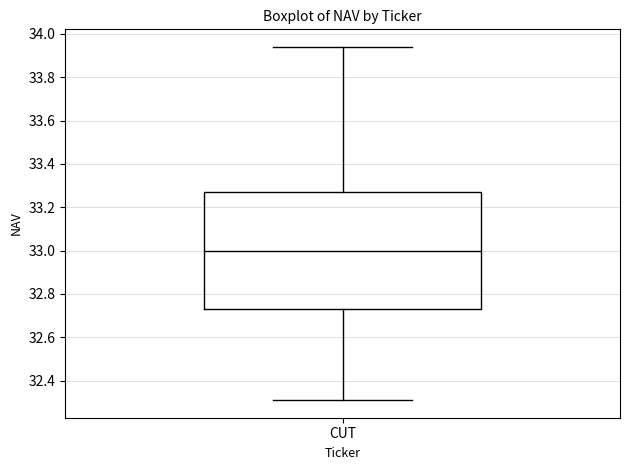

Transcribe this box plot: give where the median line is, the range the box spans, and where the two whiskers end, as read against the y-axis. The values are not printed on the chart, so give them approximately, as read against the axis.

median 33.00, box 32.74 to 33.28, whiskers 32.32 to 33.94